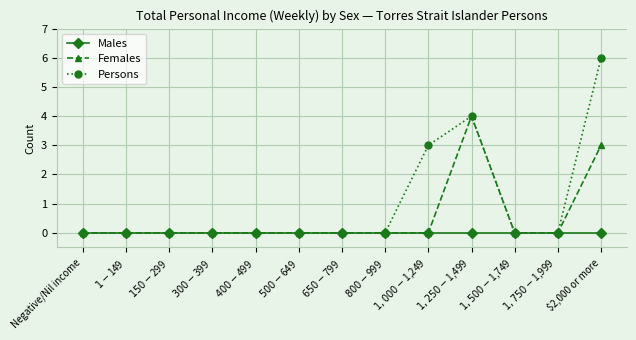

What is the difference between the maximum and minimum values in the Females series?

4